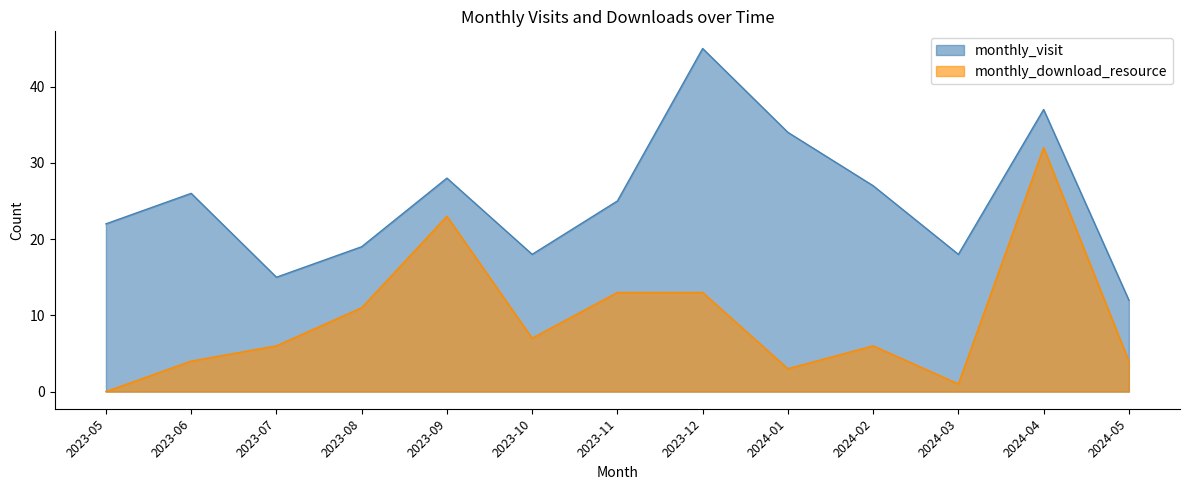

What is the sum of all monthly_download_resource values?

123